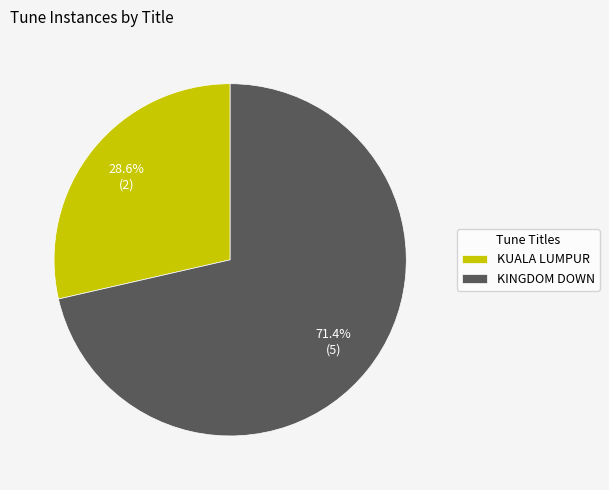

Combined, what portion of the pie is KUALA LUMPUR and KINGDOM DOWN?

100.0%